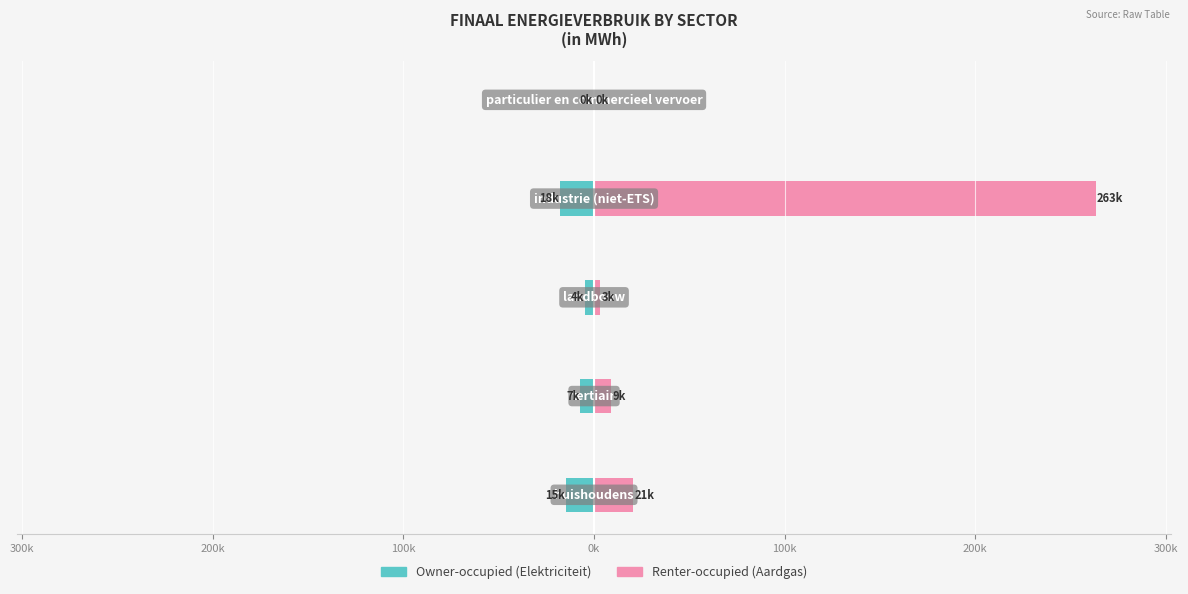

Which series has the largest range (max minus min)?

Renter-occupied